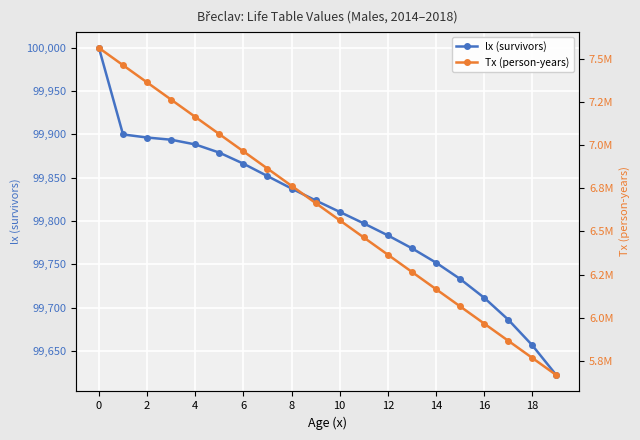

The value of lx (survivors) at 14 is 24553.8. True or false?

False